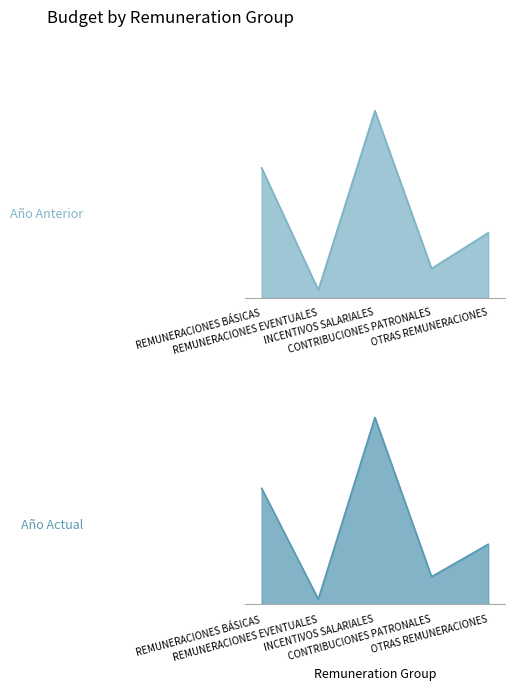

How many Año Actual values are between 110890388 and 463916228?

3